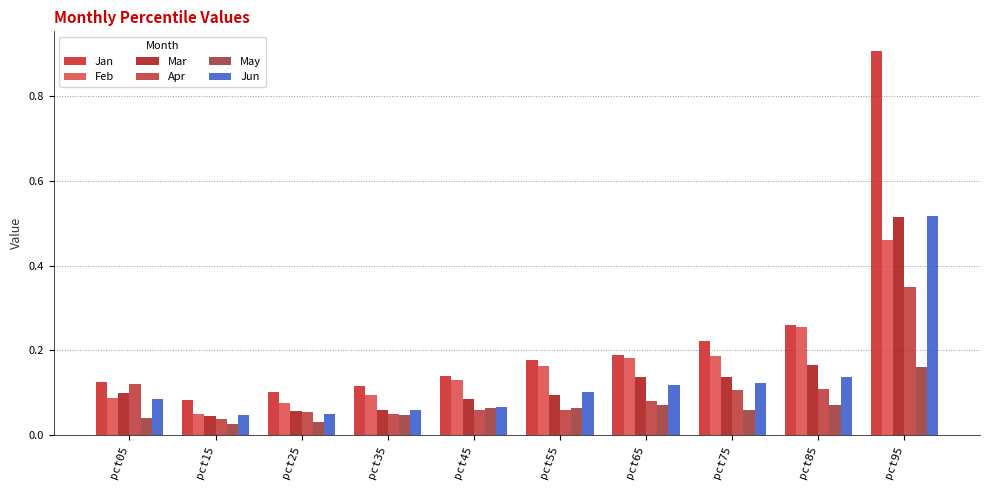

Between pct25 and pct85, which is larger?

pct85